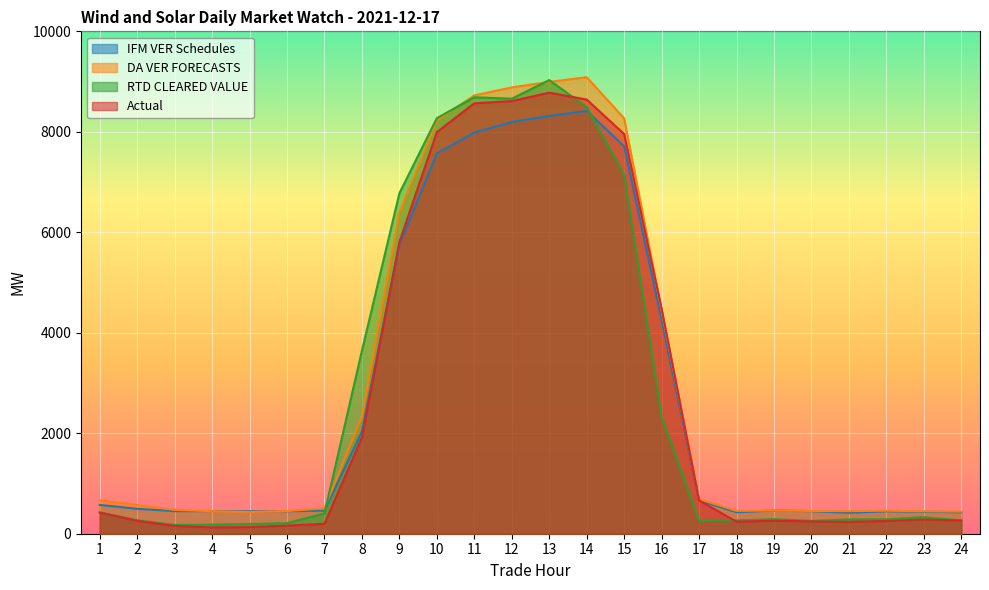

True or false: DA VER FORECASTS and IFM VER Schedules cross at least once.

True